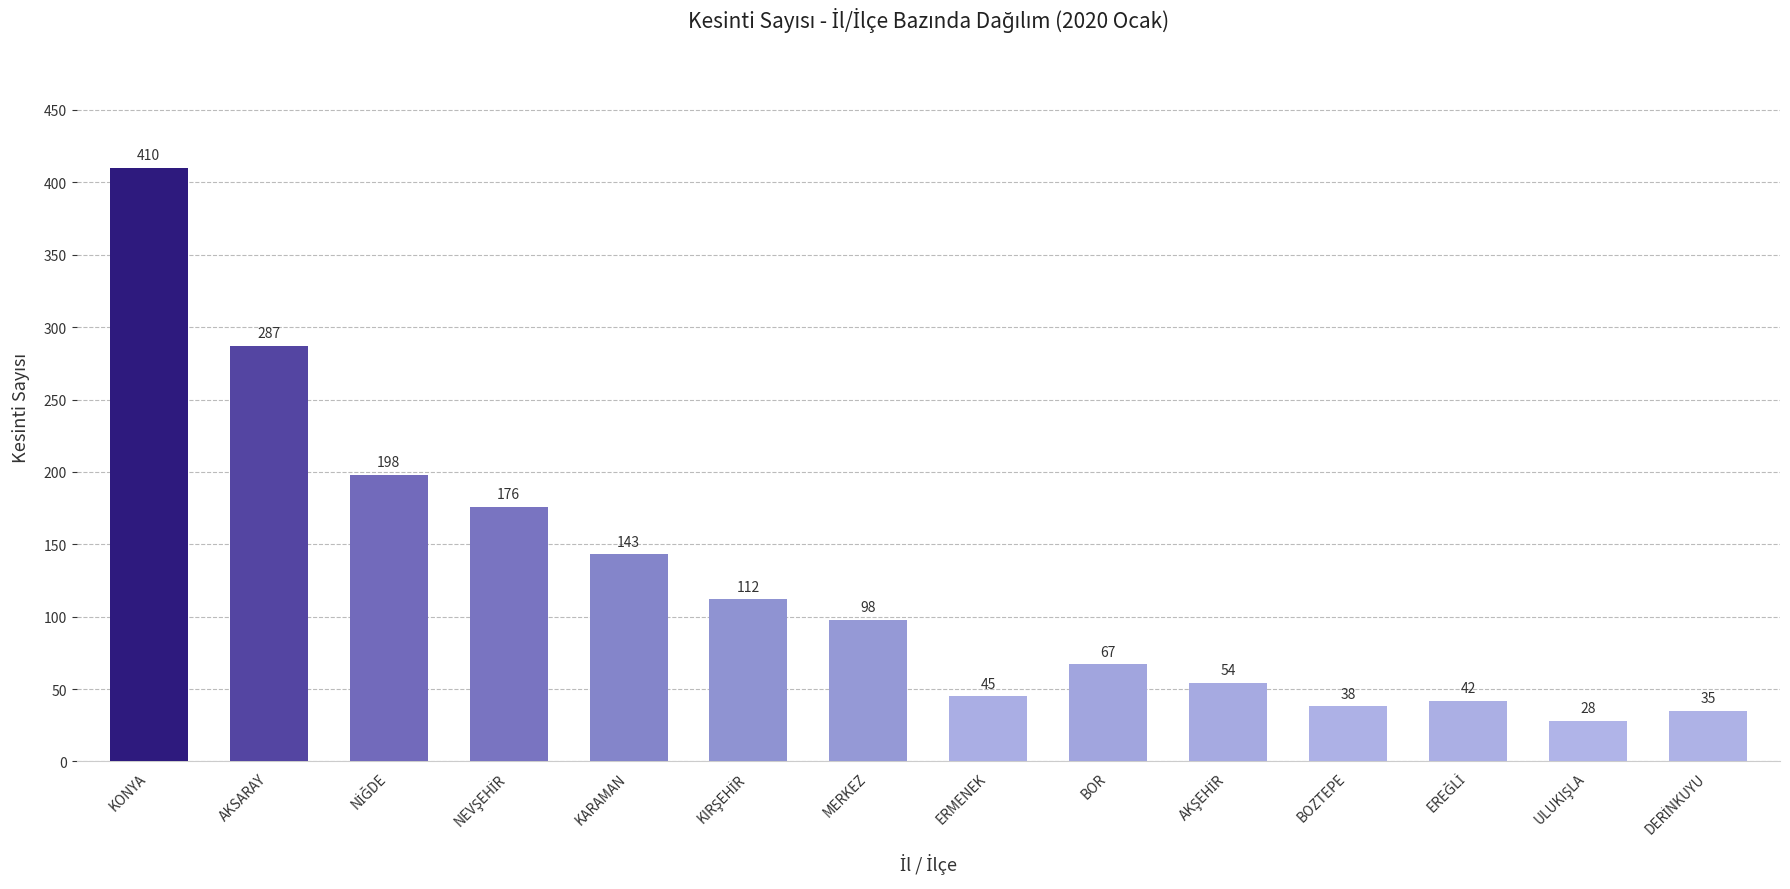

Reading left to right, extract all data points from this chart.

410	287	198	176	143	112	98	45	67	54	38	42	28	35